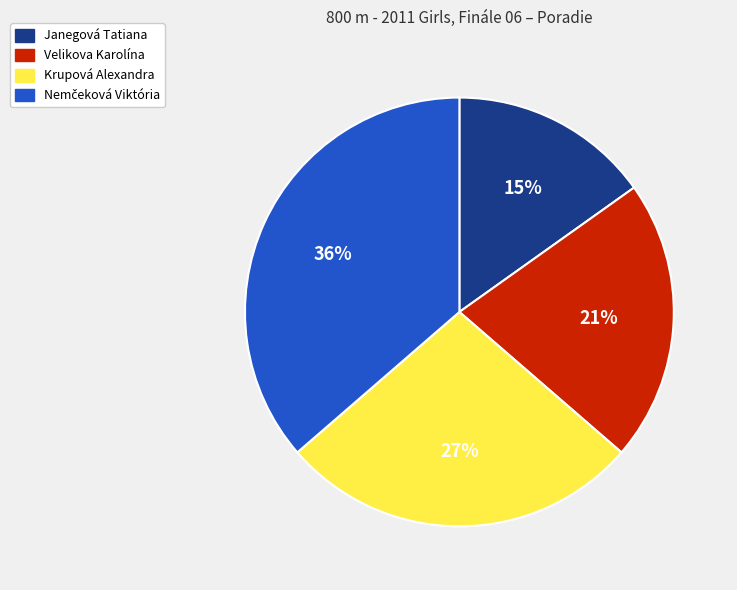

Is there a majority slice in this chart?

No